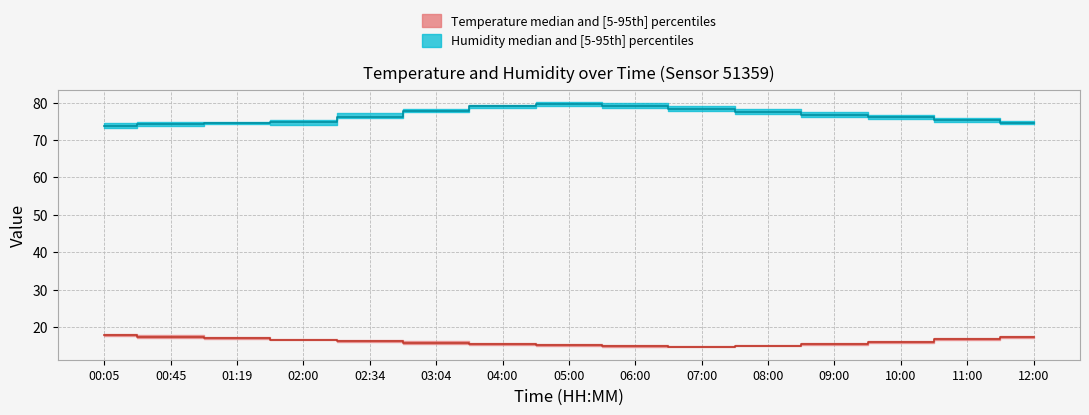

Reading left to right, extract all data points from this chart.

temperature_lower: 17.6	17.1	16.8	16.4	15.9	15.5	15.1	14.8	14.6	14.5	14.8	15.2	15.8	16.4	17.0
temperature_upper: 18.1	17.8	17.2	16.7	16.5	16.2	15.8	15.4	15.1	14.9	15.2	15.7	16.3	16.9	17.5
temperature_mid: 17.9	17.4	16.9	16.6	16.2	15.8	15.4	15.1	14.8	14.7	15.0	15.4	16.1	16.6	17.2
humidity_lower: 73.1	73.7	74.2	74.1	75.9	77.4	78.5	79.0	78.5	77.8	77.0	76.2	75.5	74.8	74.2
humidity_upper: 74.6	74.8	74.7	75.4	77.2	78.3	79.5	80.2	79.8	79.0	78.2	77.4	76.6	75.8	75.0
humidity_mid: 73.8	74.3	74.5	74.7	76.1	77.8	79.0	79.6	79.2	78.4	77.6	76.8	76.0	75.3	74.6